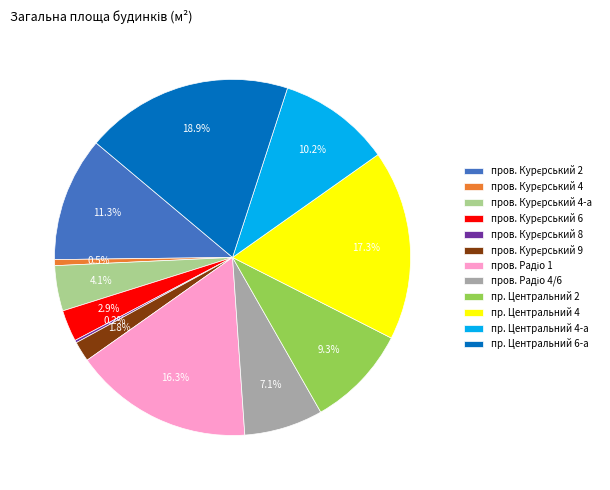

What is the largest slice in the pie chart?

пр. Центральний 6-а